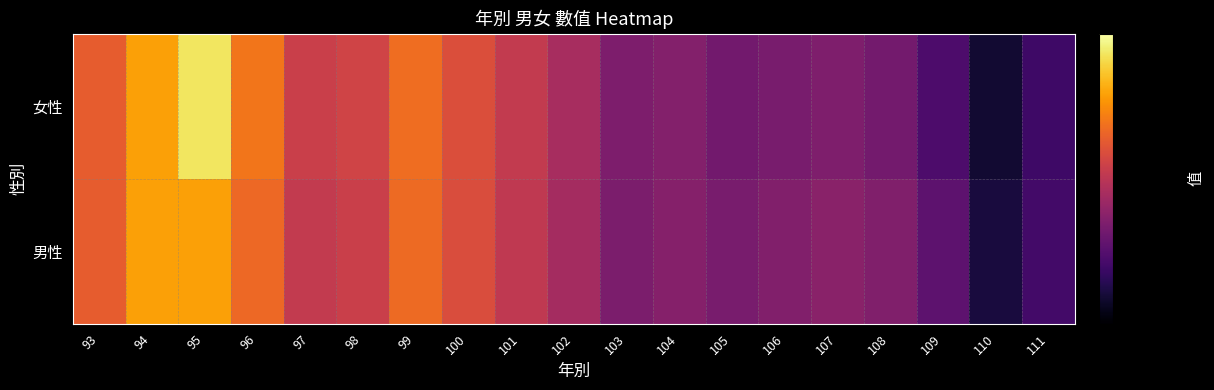

List the series in order of their overall mean, lowest first.

男性, 女性